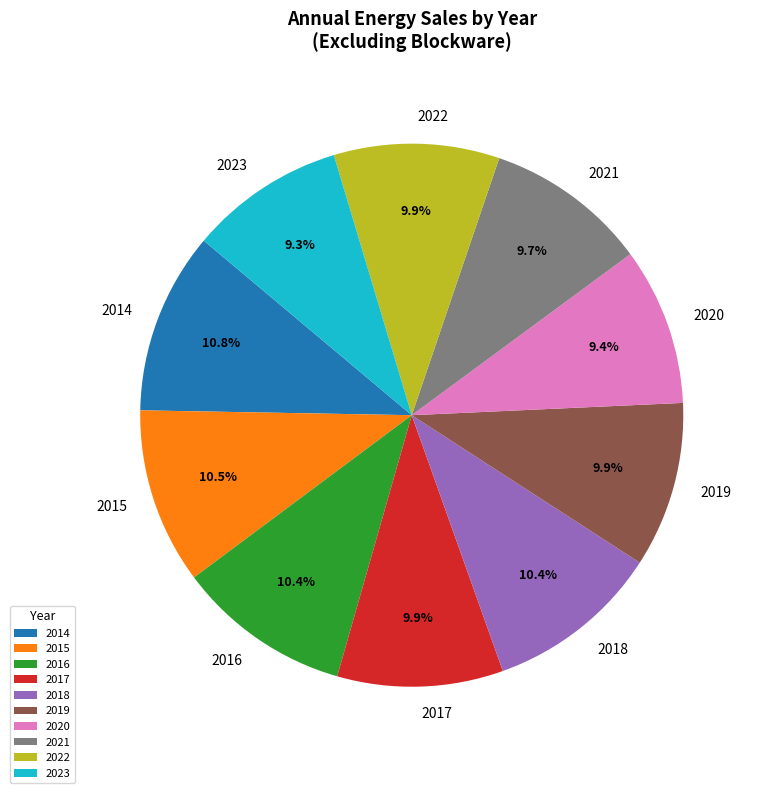

Is the sum of 2015 and 2017 greater than half?

No